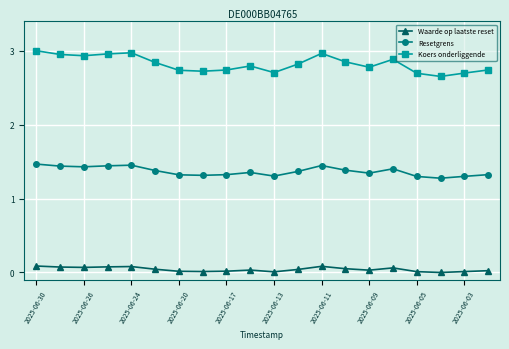

How many Resetgrens values are between 1 and 2?

20